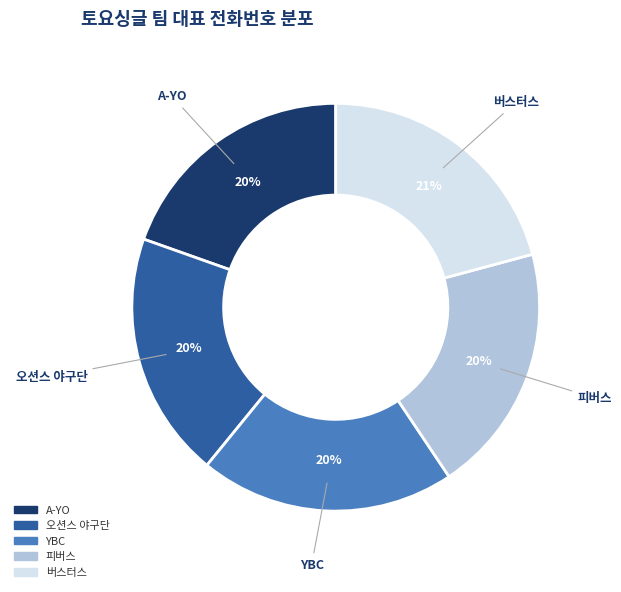

What is the ratio of the value at 피버스 to the value at 오션스 야구단?

1.0